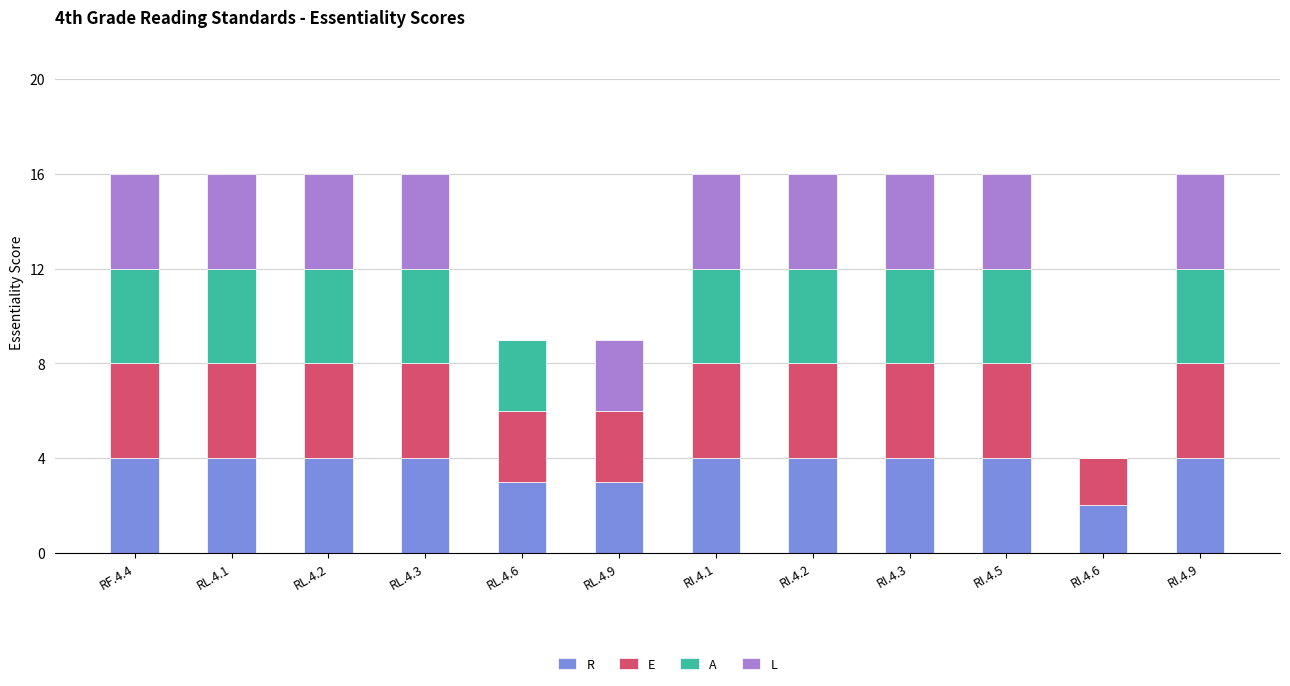

What is the sum of all R values?

44